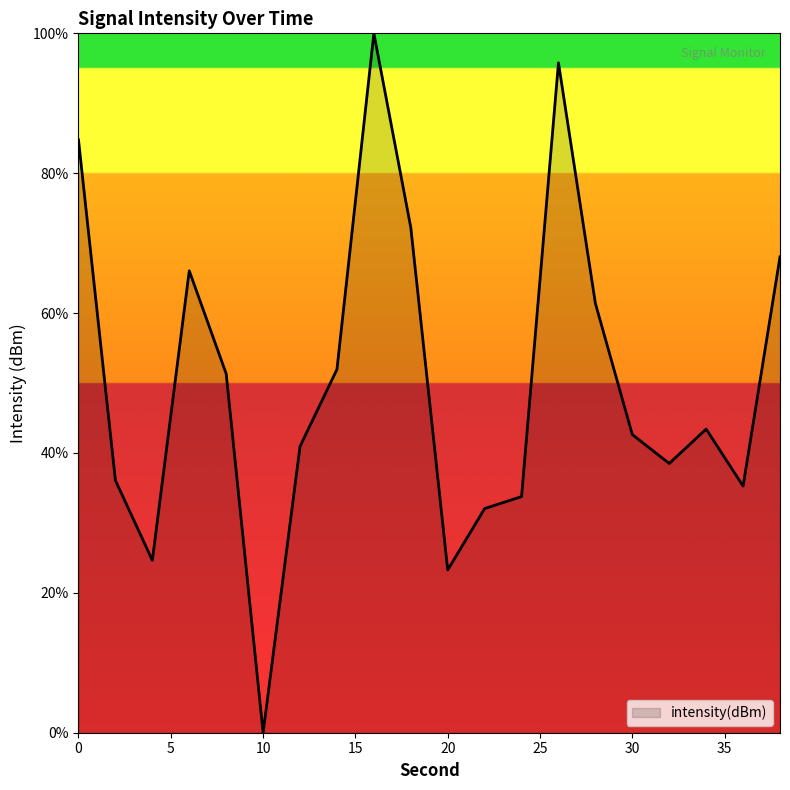

What is the greatest value displayed?

100.0